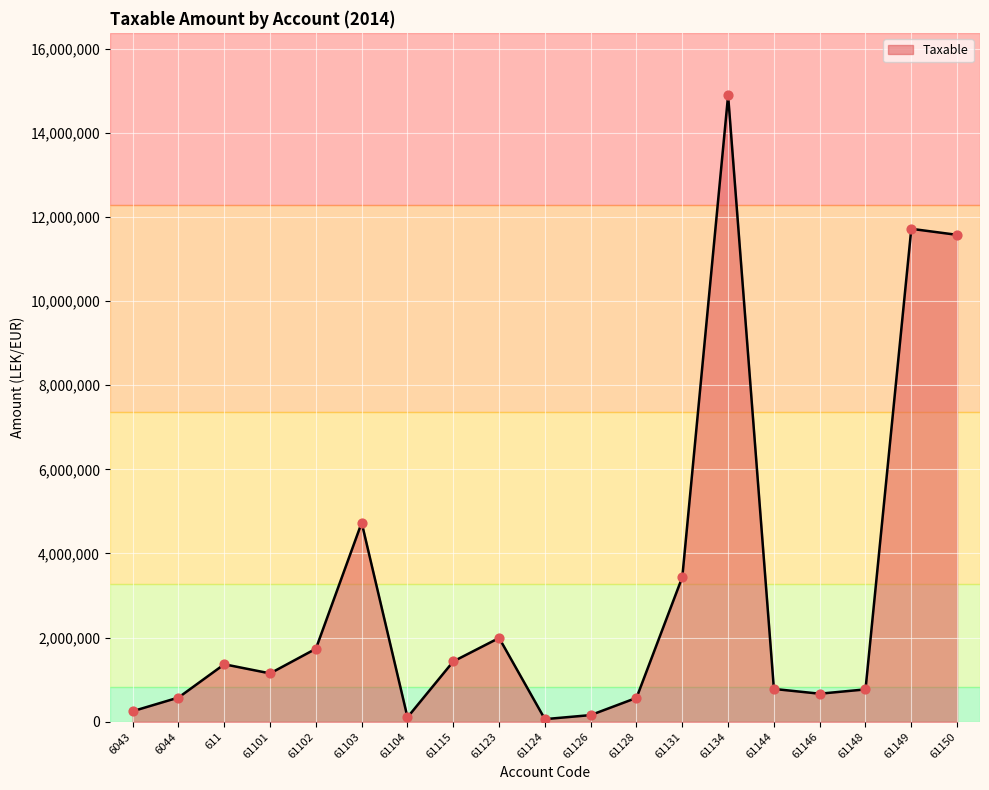

What is the ratio of the value at 61103 to the value at 61126?

29.9